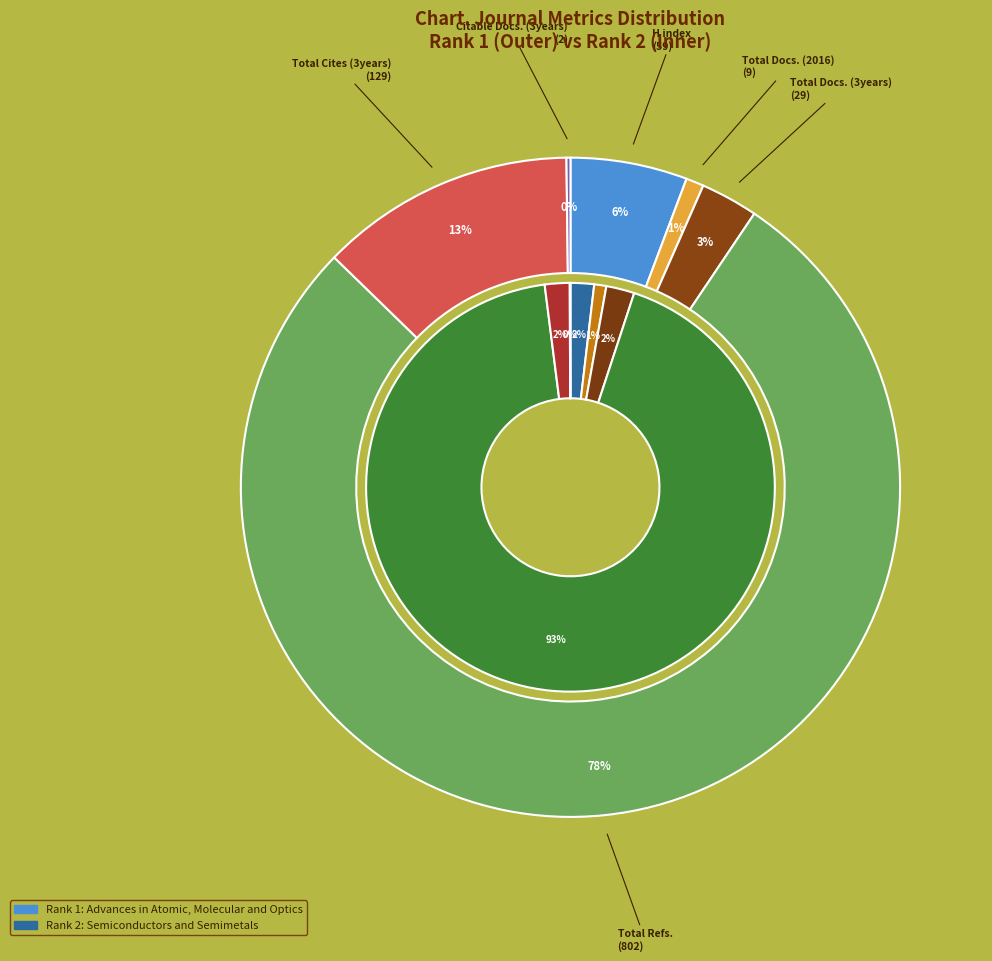

Rank the series by their average value, from highest to lowest.

Rank 2 (Semiconductors), Rank 1 (Advances in Atomic)